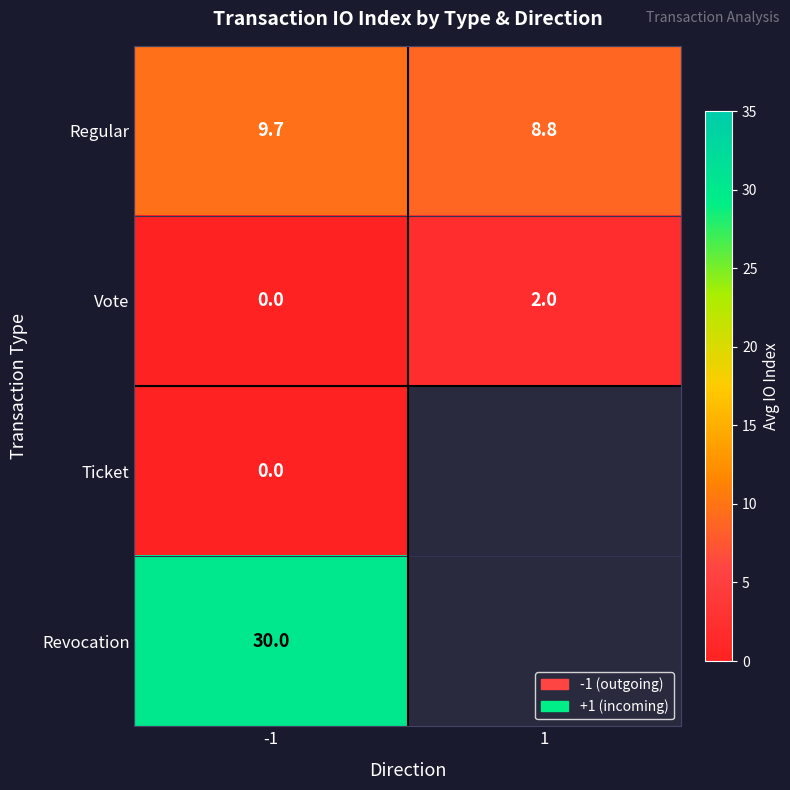

Which has a higher value, -1 or 1?

-1